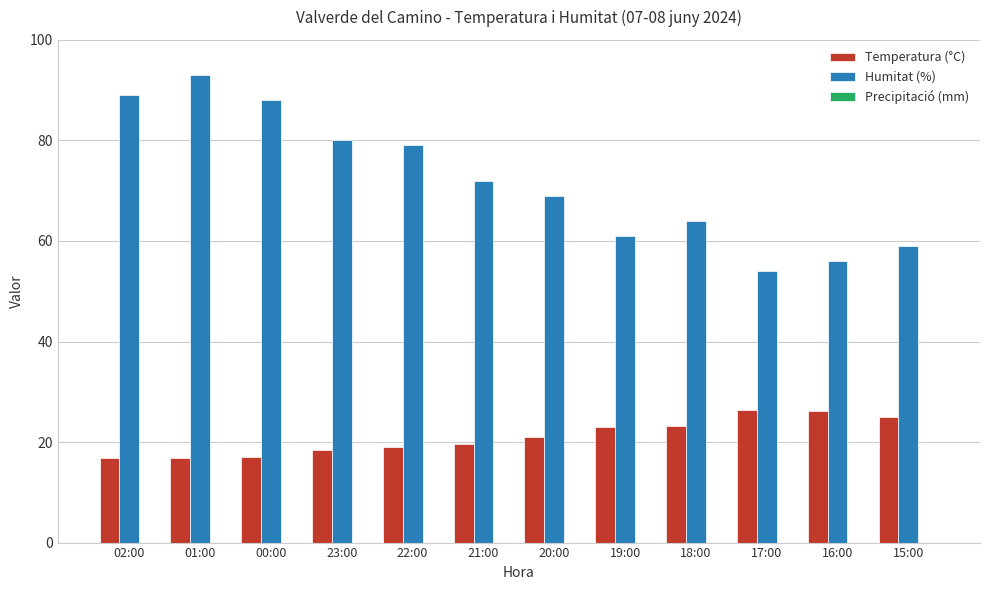

What is the minimum value shown in the chart?

16.9